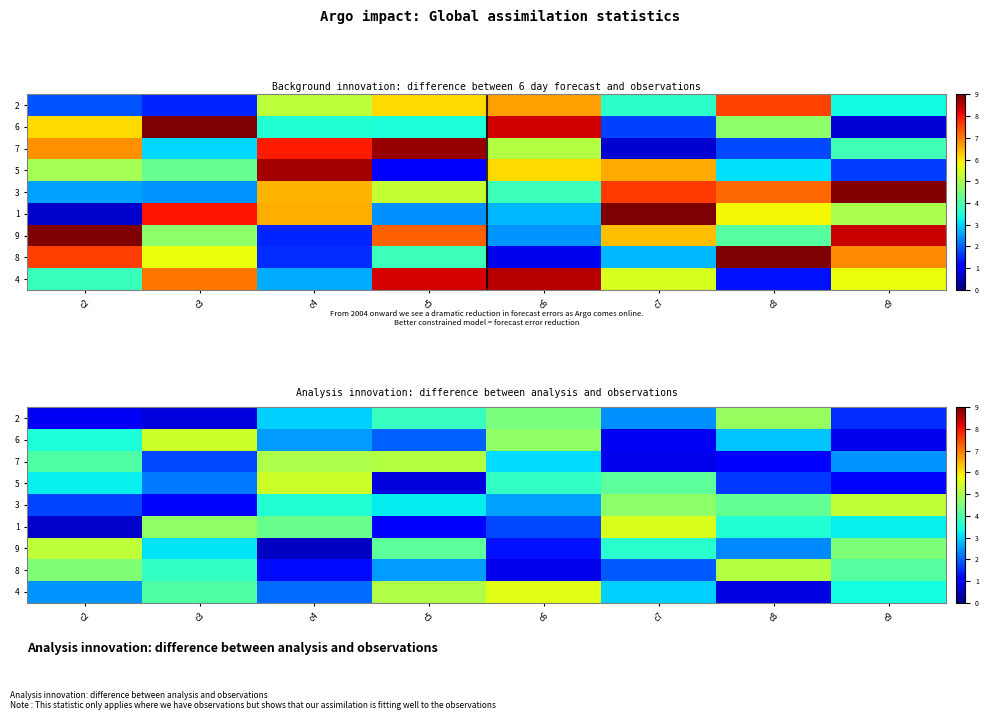

What is the difference between the maximum and minimum values in the 5 series?

4.7